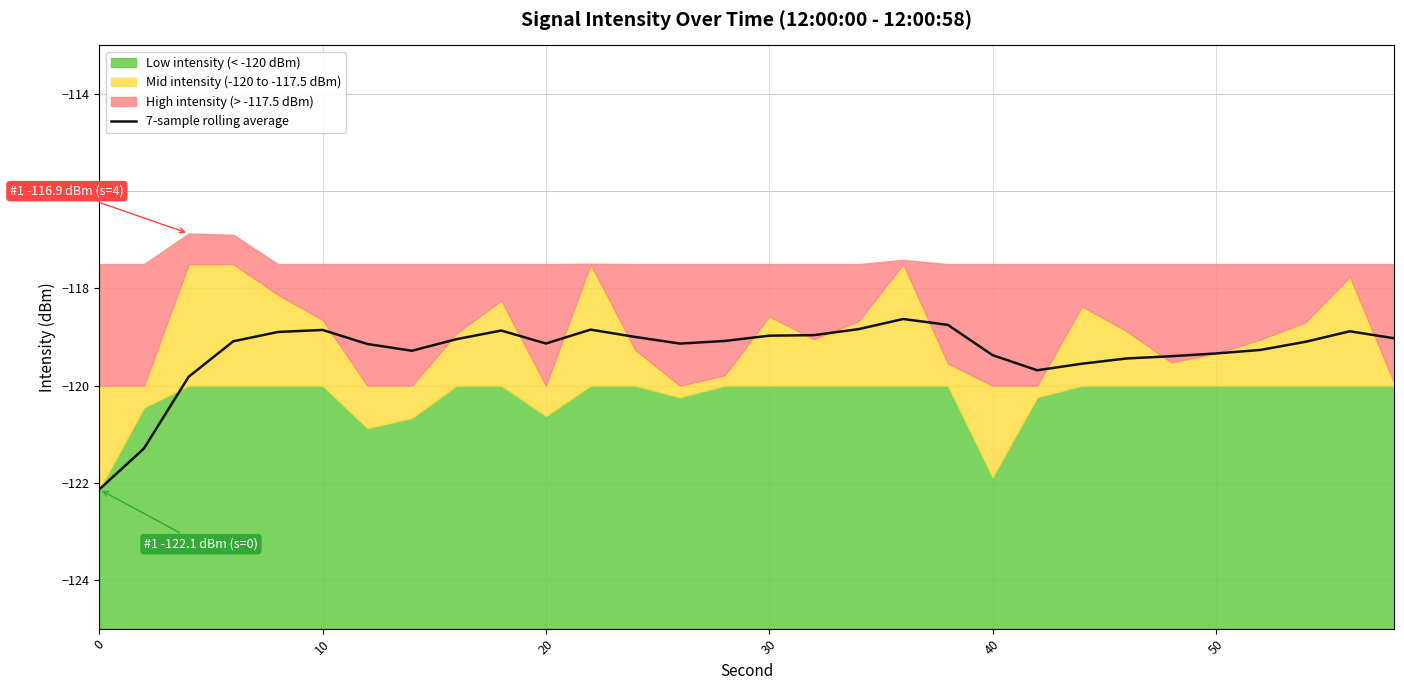

What is the highest value of the 7-sample rolling average series?

-118.6